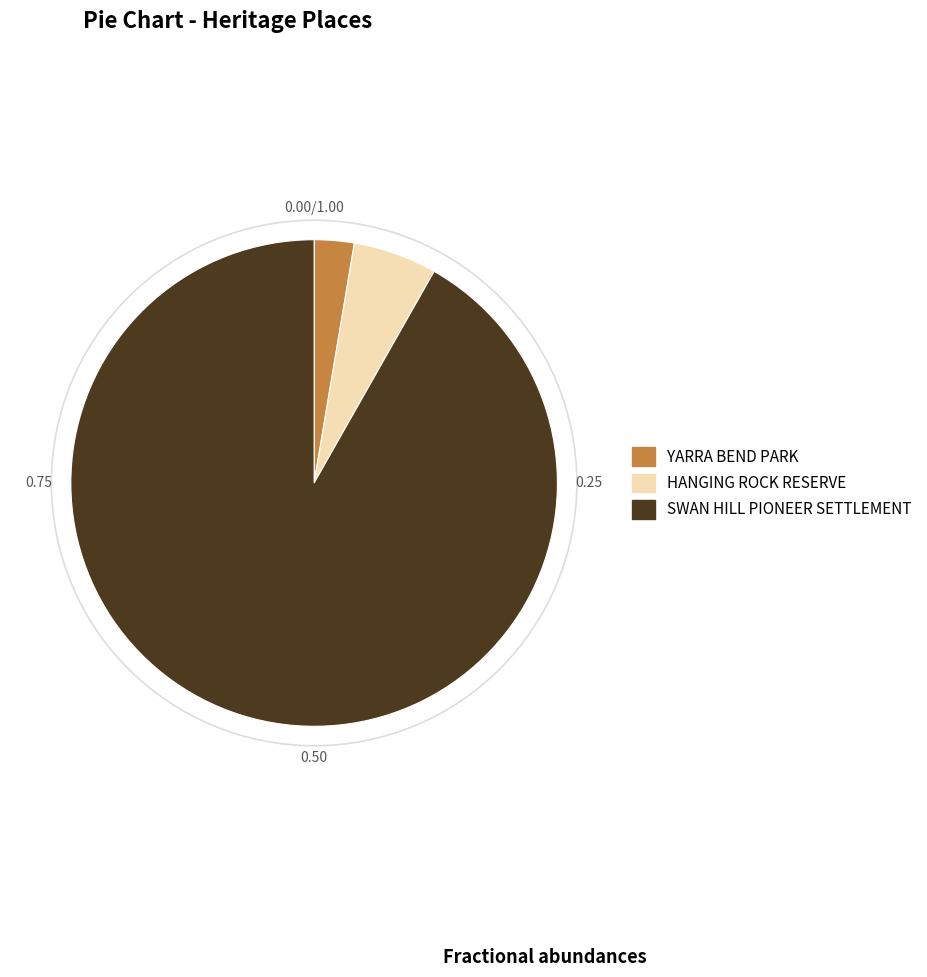

True or false: YARRA BEND PARK accounts for 3% of the total.

True